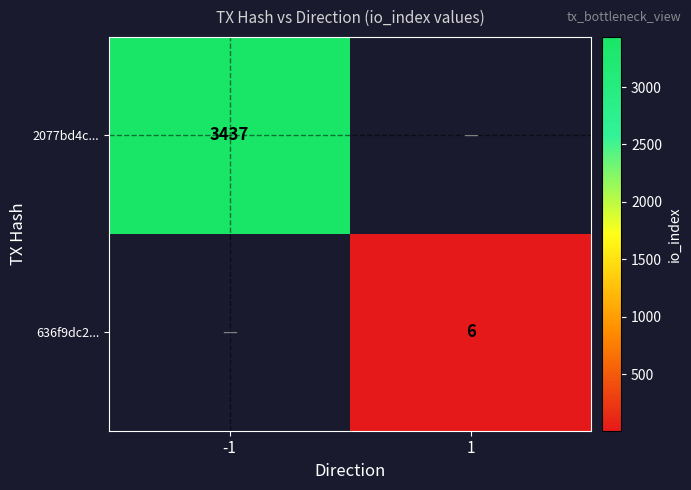

Between 1 and -1, which is larger?

-1